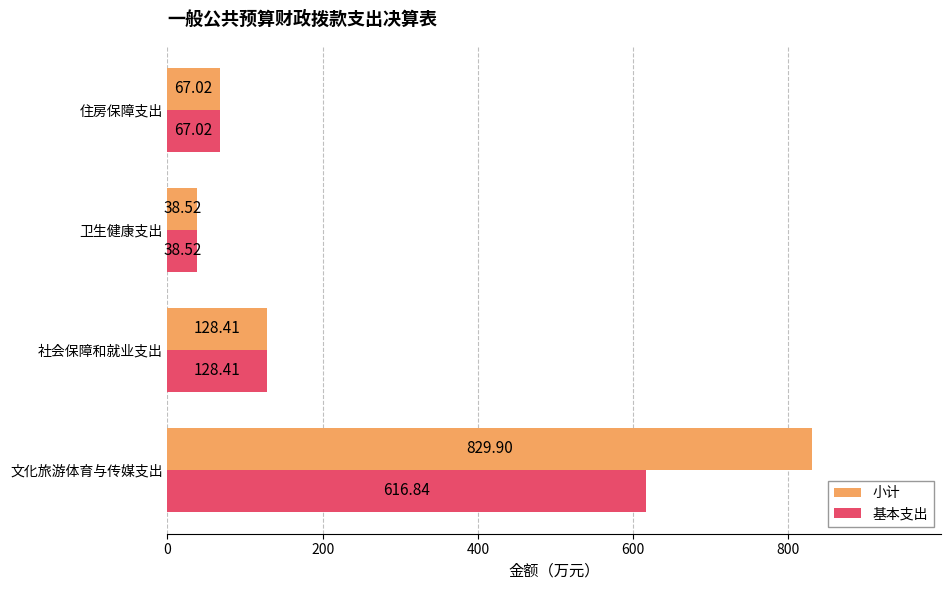

List the labels in order of 小计 value, smallest first.

卫生健康支出, 住房保障支出, 社会保障和就业支出, 文化旅游体育与传媒支出